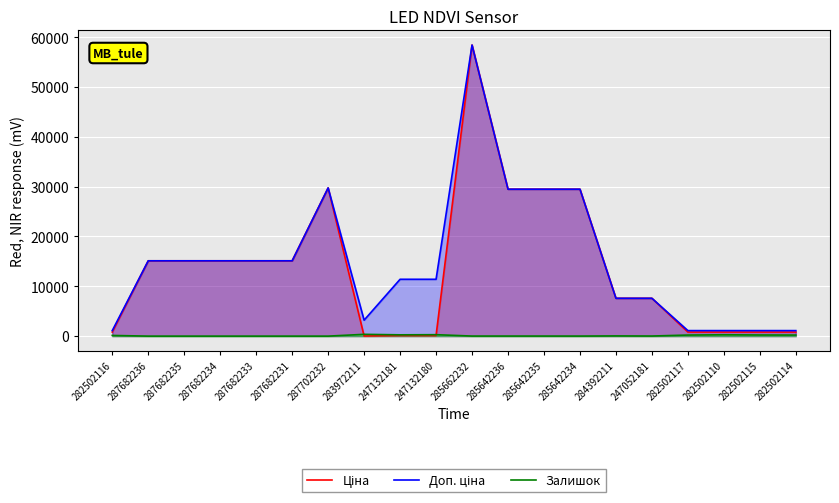

Is it true that Доп. ціна equals 12622.7 at 284392211?

False